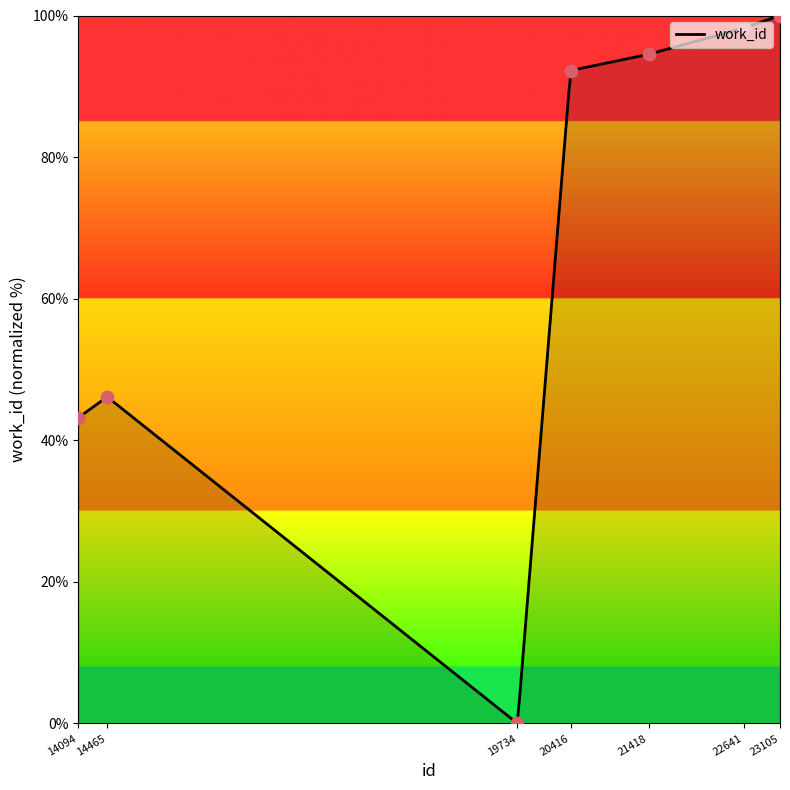

What is the ratio of the value at 23105 to the value at 14094?

2.3